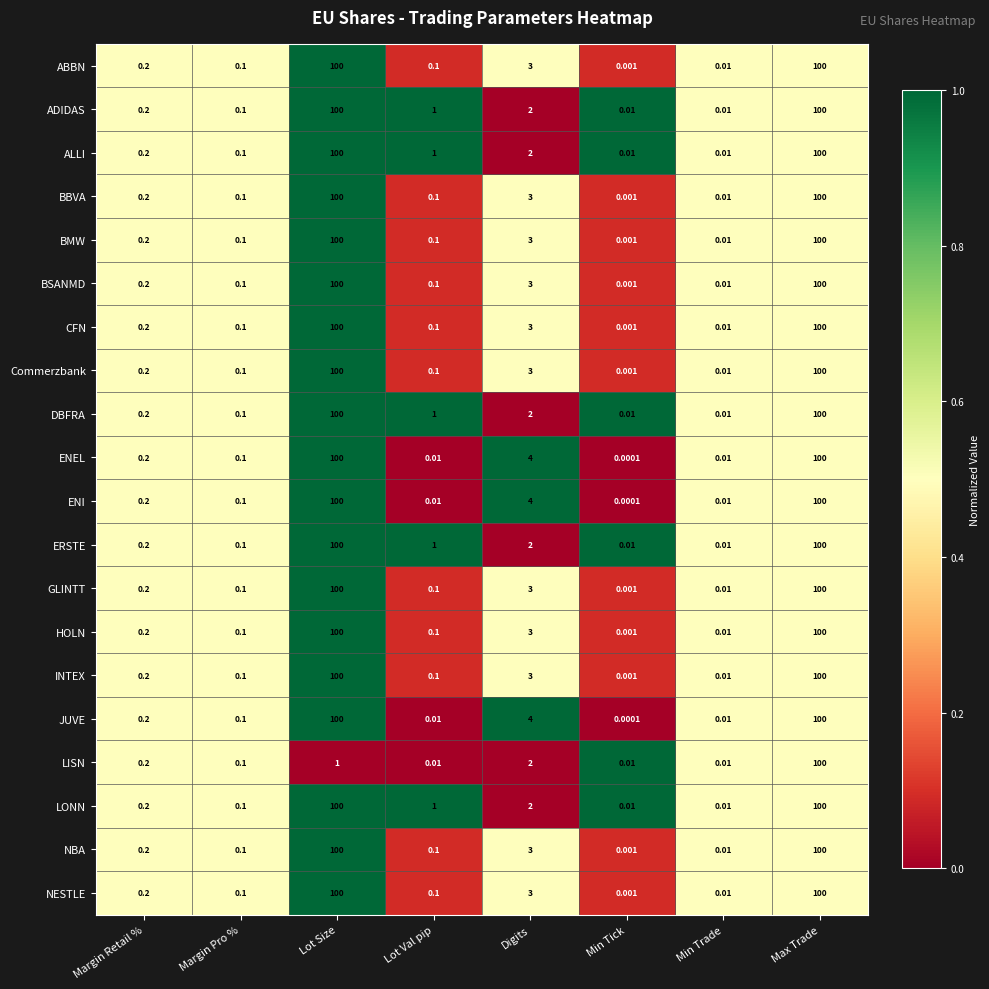

Where is ABBN nearest to the value 50?

Digits